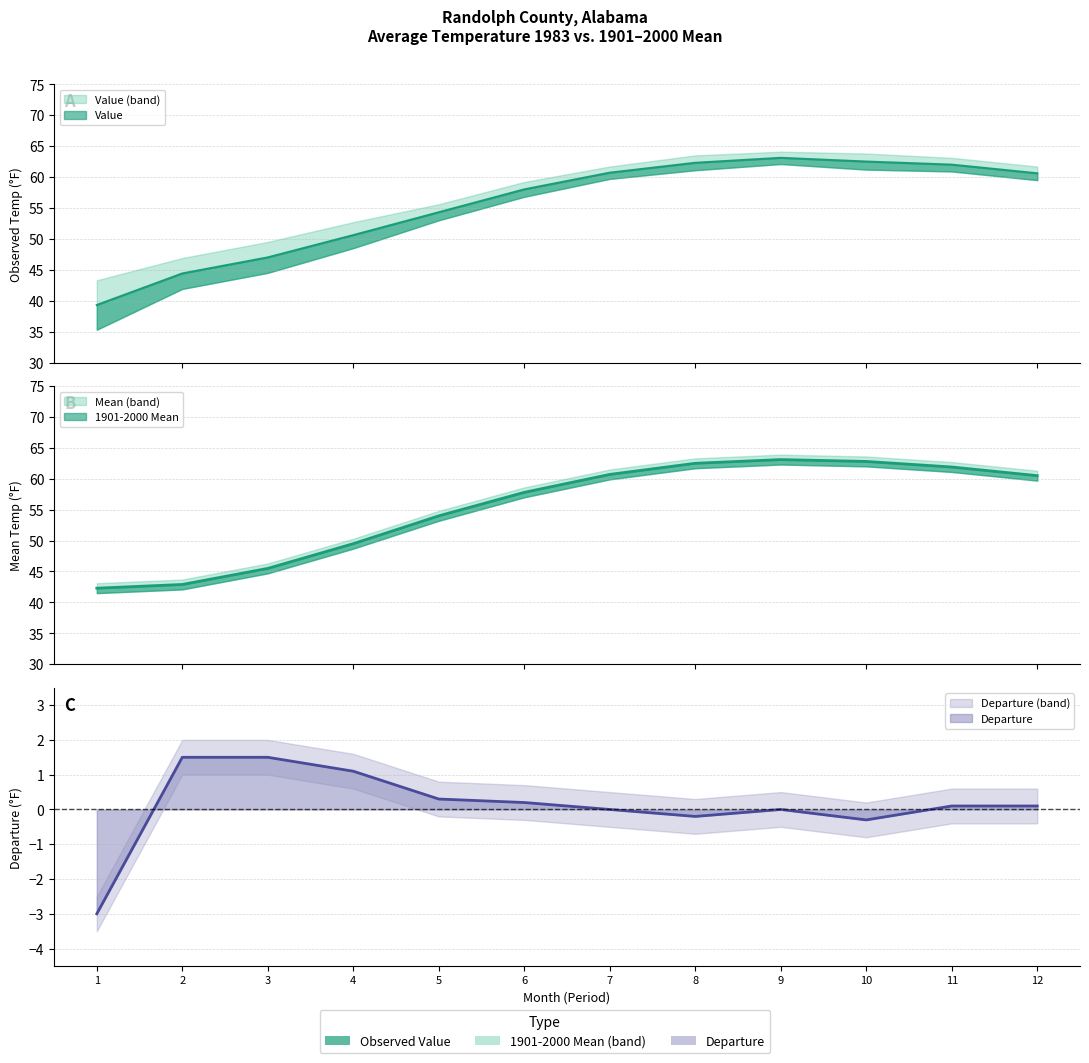

At which label does Value reach its peak?

9